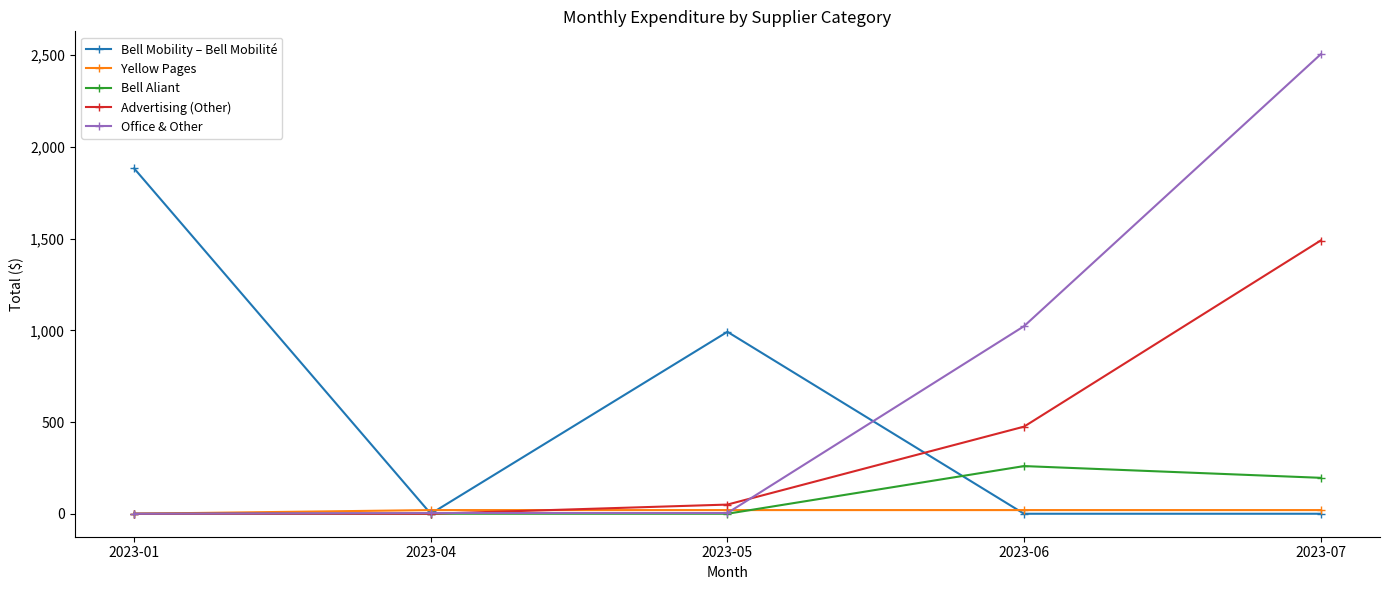

Is this an area chart (filled region under the line)?

No